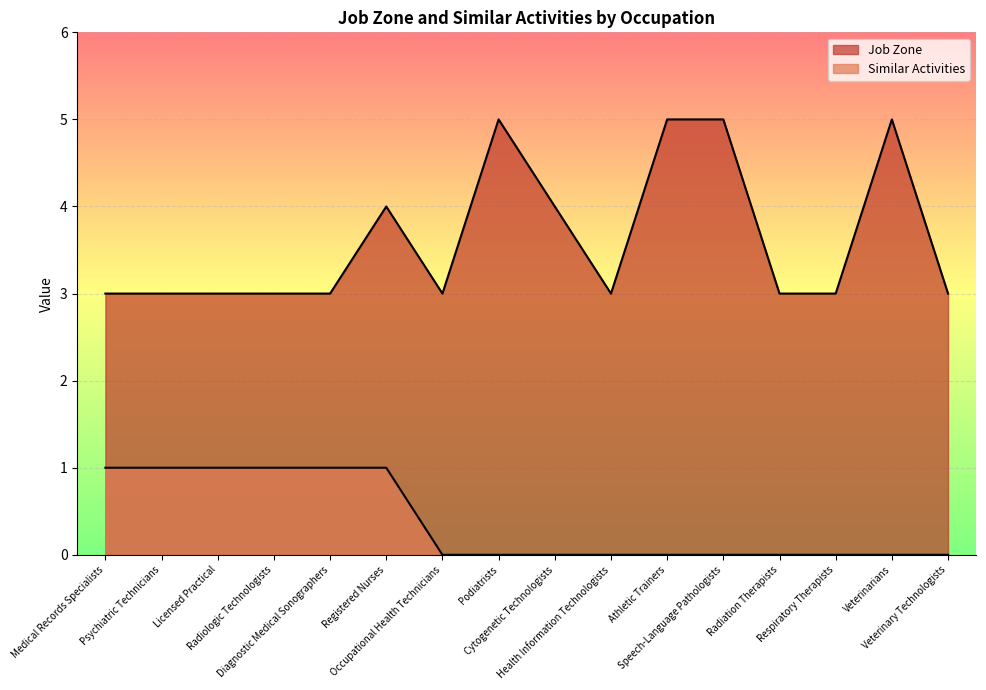

At which category does the chart reach its minimum across all series?

Occupational Health Technicians